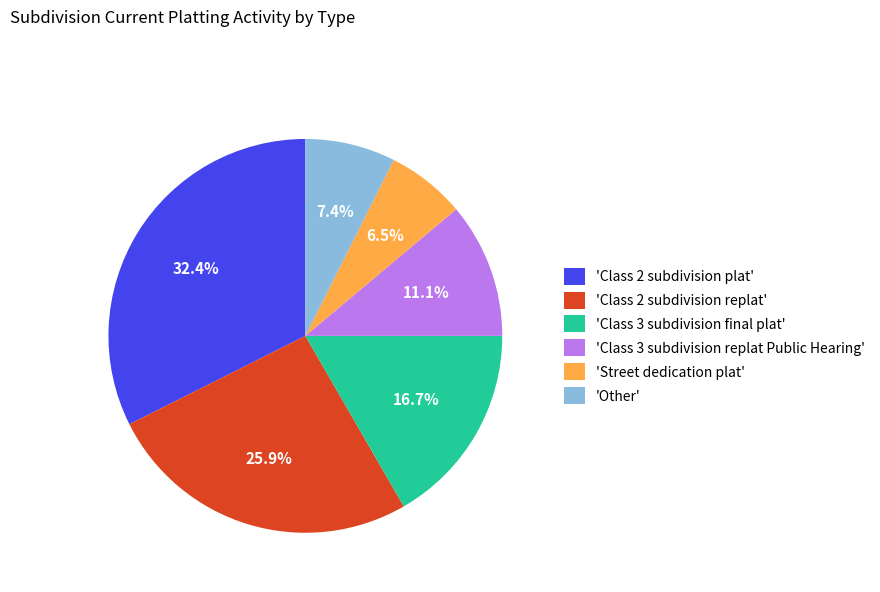

Approximately how many times larger is the value at 'Class 2 subdivision replat' compared to 'Street dedication plat'?

4.0